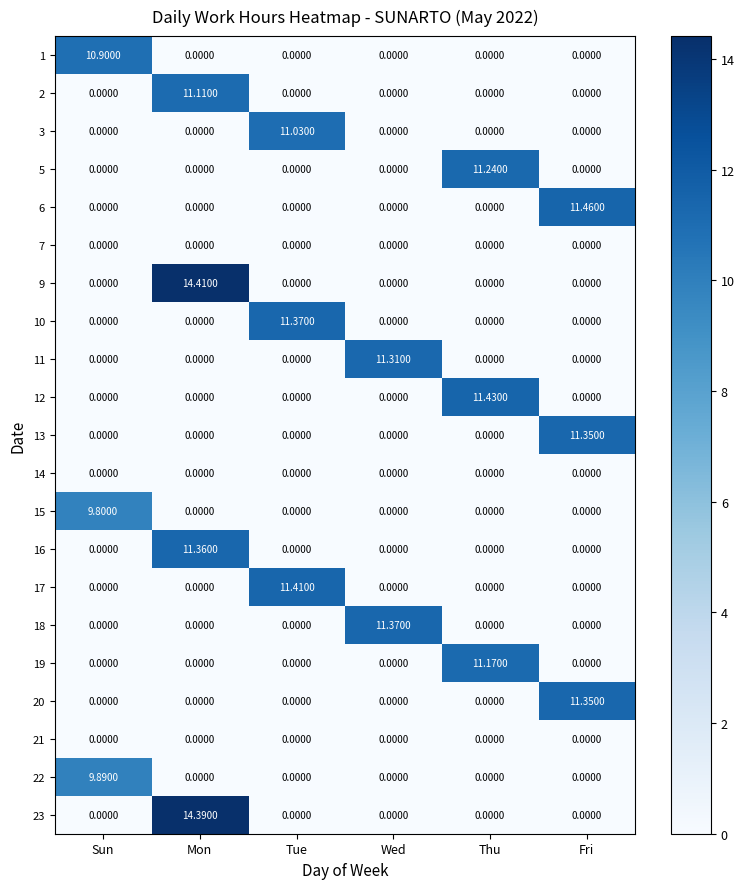

Which label corresponds to the largest value in the chart?

Mon